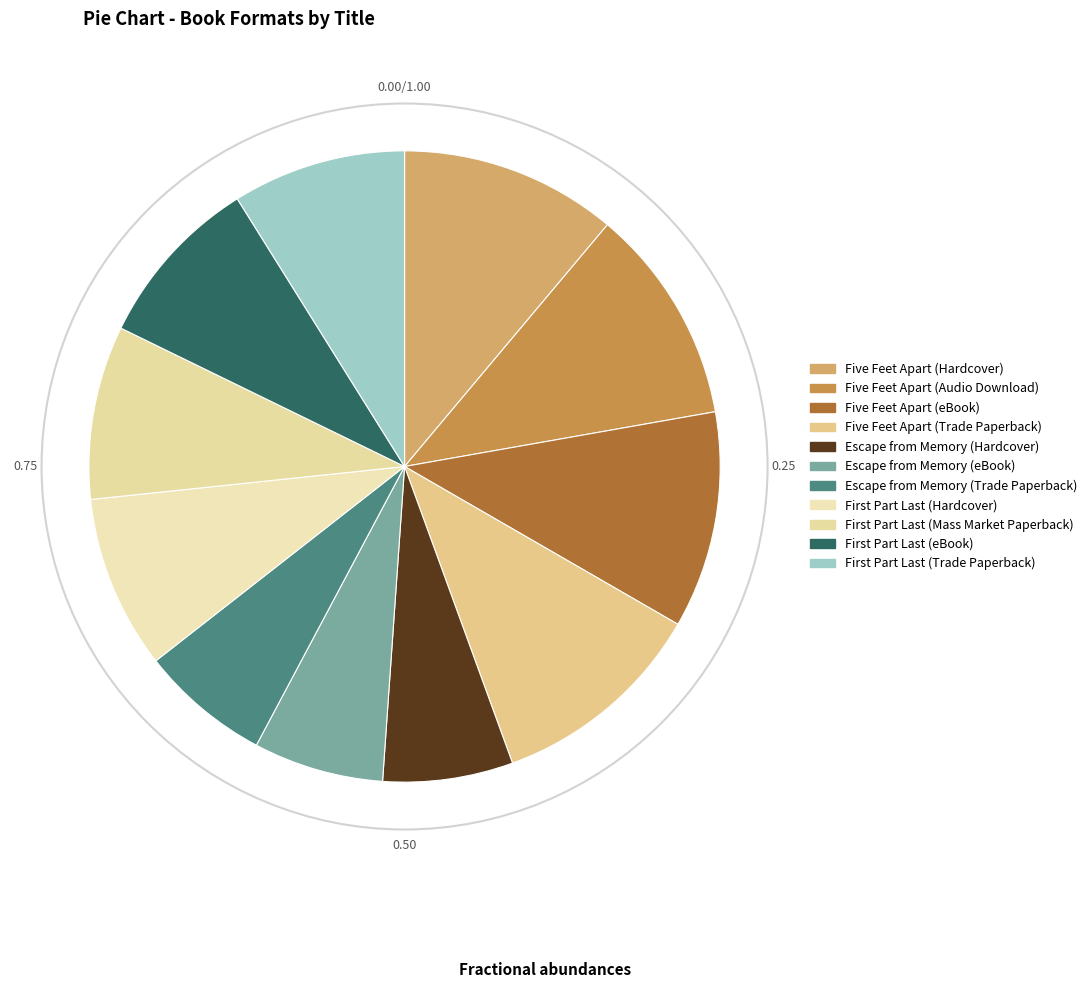

Count the number of slices in the pie.

11